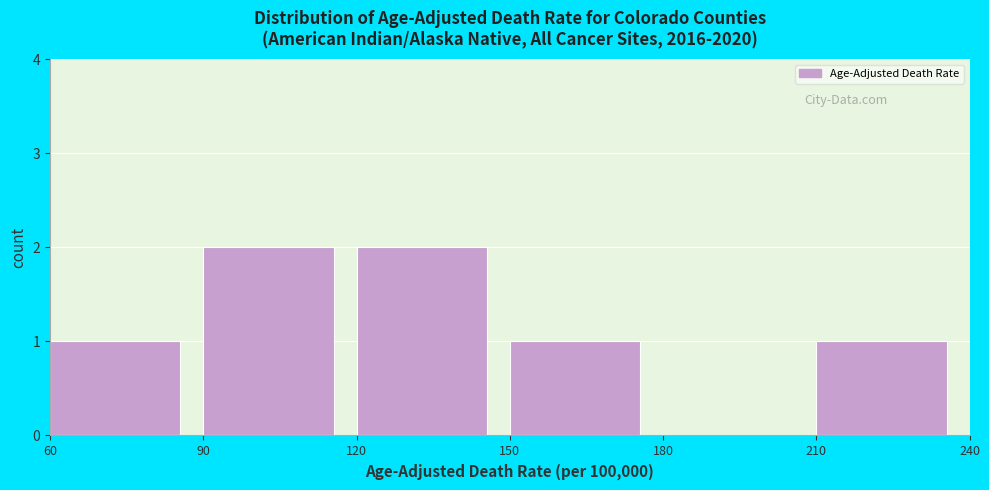

What is the height of the bar covering 120 to 150 on the x-axis? The values are not printed on the chart, so give them approximately, as read against the axis.

2